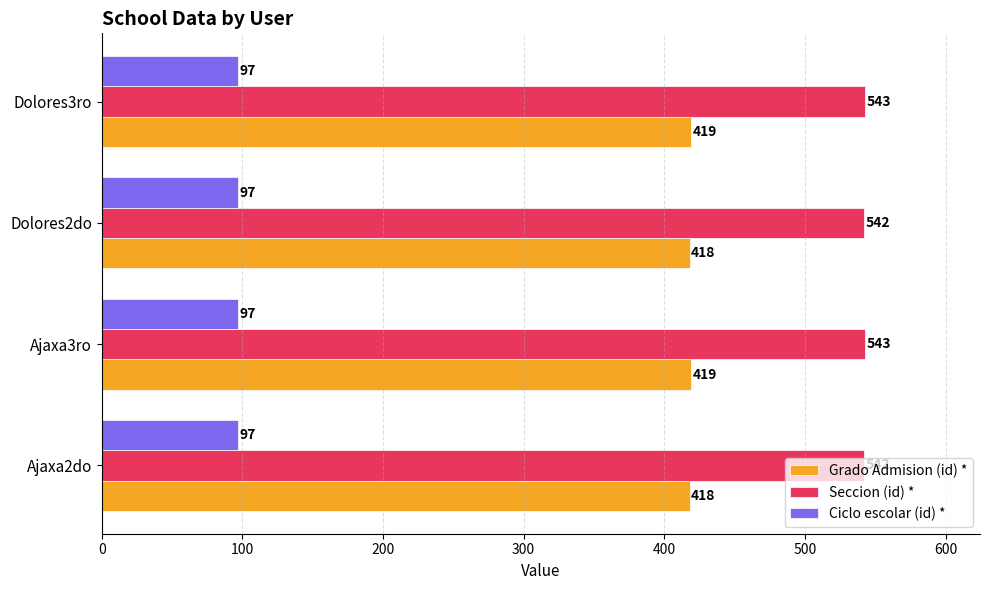

Is the value of Ciclo escolar (id) * at Dolores2do greater than the value of Seccion (id) * at Dolores3ro?

No